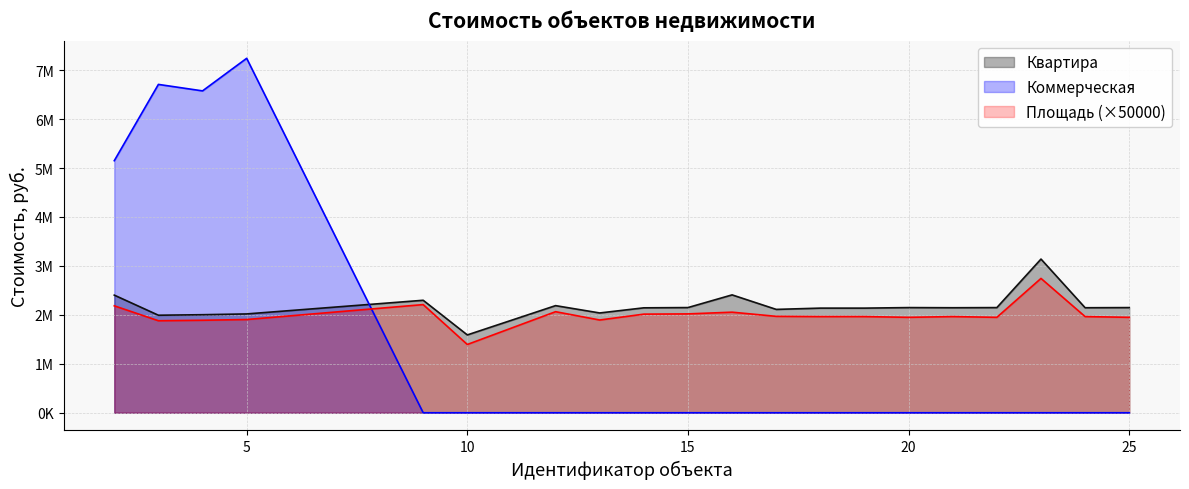

Rank the series by their maximum value, from lowest to highest.

Площадь (×50000), Квартира, Коммерческая